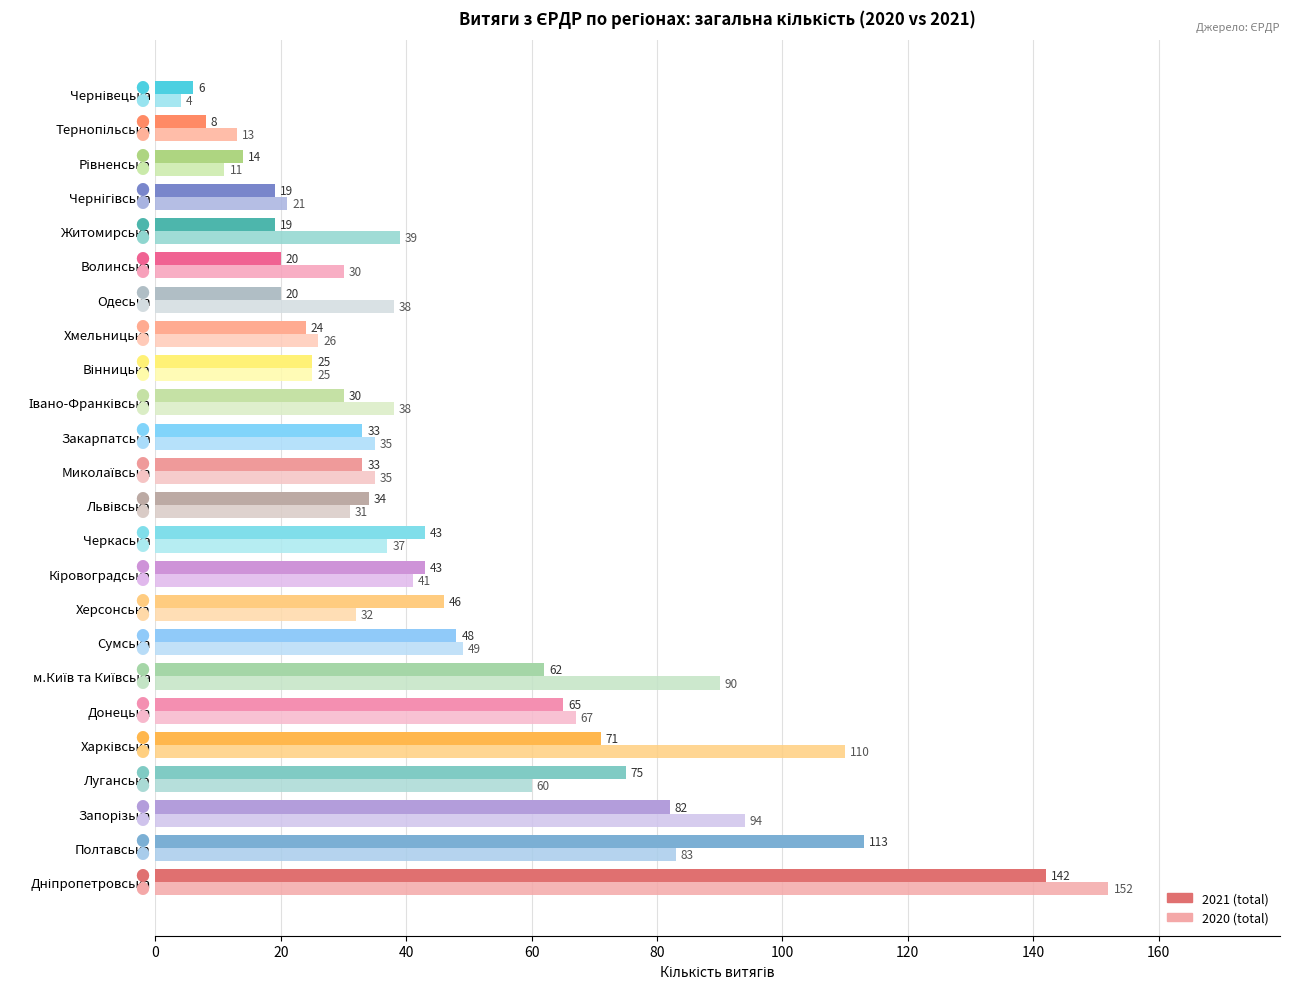

What is the total value across all series at Одеська?

58